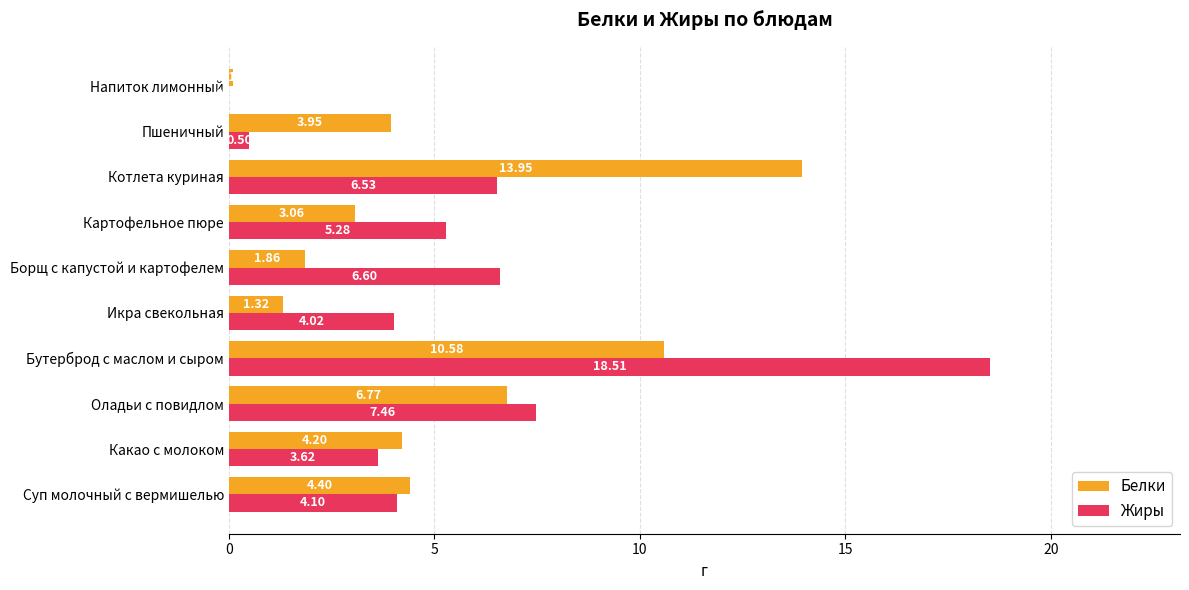

What is the greatest value displayed?

18.5